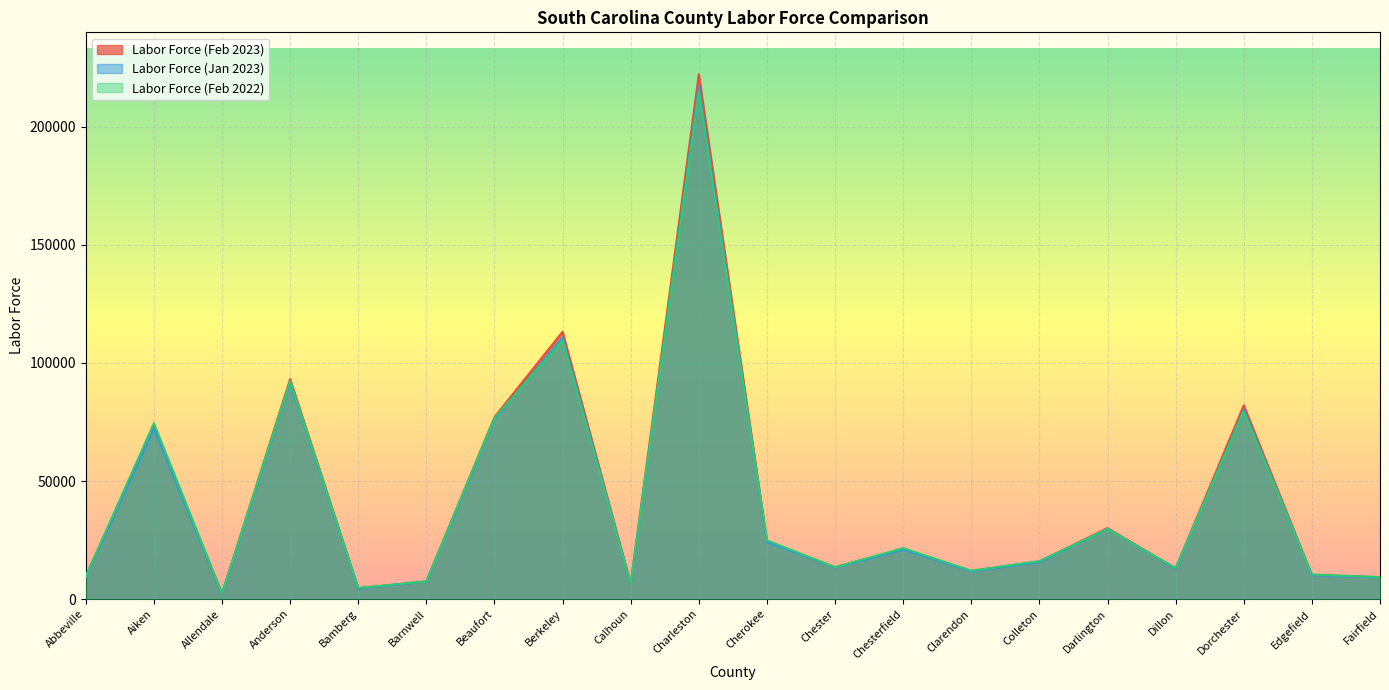

Reading right to left, what are all the values shown in this chart?

Labor Force (Feb 2023): 9218	10202	82066	12929	30034	15897	11845	21163	13506	24452	222309	6427	113225	77045	7455	4560	93203	2236	73007	9586
Labor Force (Jan 2023): 9163	10035	80232	12823	29716	15661	11707	20855	13360	24119	217231	6357	110833	76146	7390	4523	91628	2207	72152	9477
Labor Force (Feb 2022): 9287	10395	79390	13104	29637	16060	12025	21560	13460	24873	214861	6410	109470	76640	7455	4692	92301	2380	74512	9604